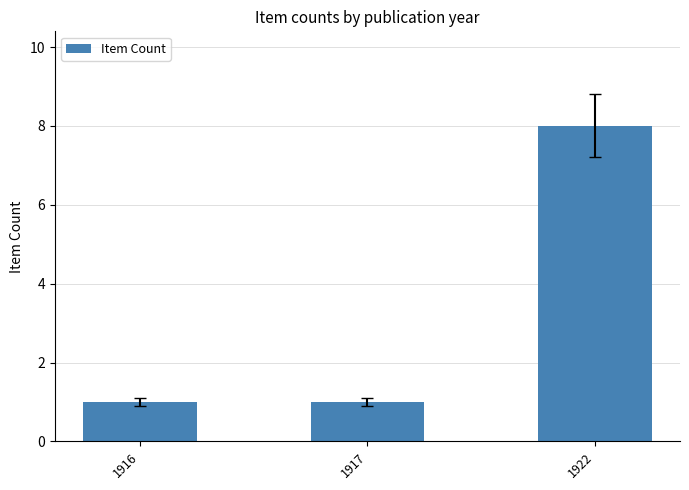

How many values are between 1 and 8?

3